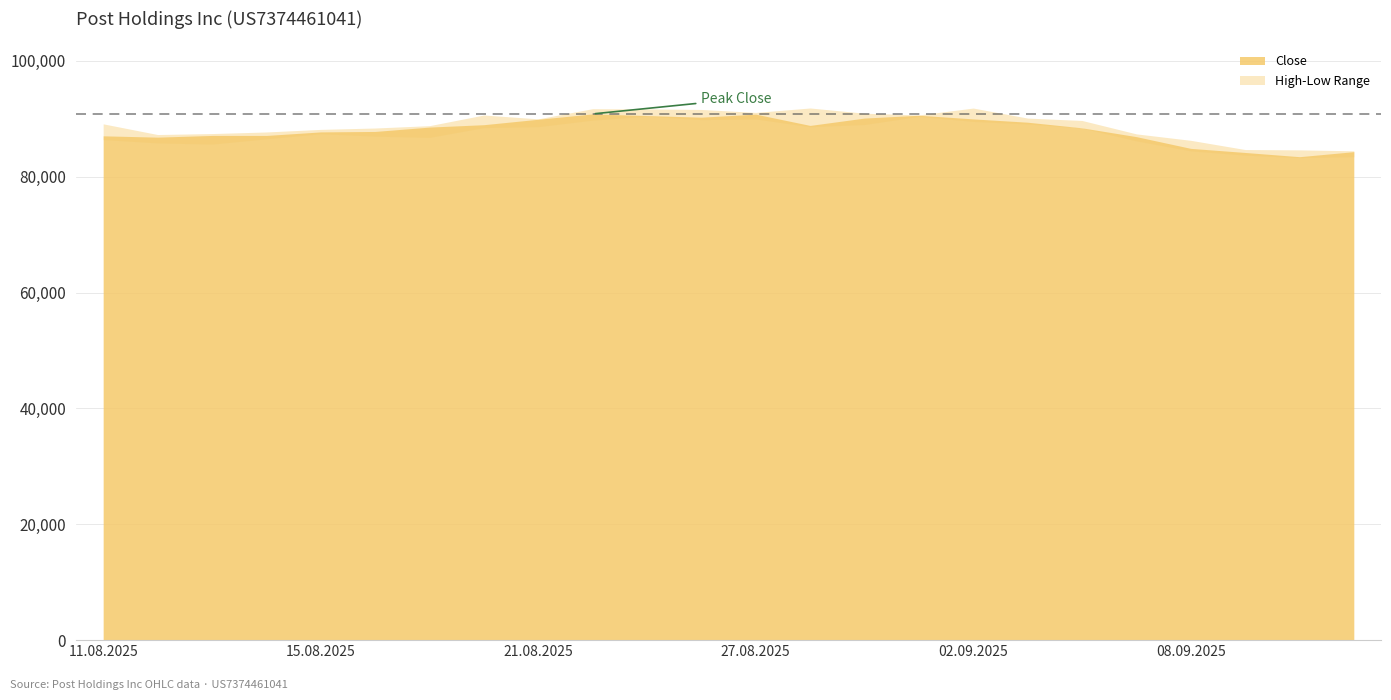

Reading left to right, extract all data points from this chart.

Open: 87119	86691	86229	87520	87716	87053	86975	88794	89168	89824	91488	90591	90458	90864	89236	90404	90675	89762	89299	86845	86239	84227	84482	83723
High: 89120	87276	87443	87716	88163	88401	88807	90644	89984	91737	91693	91605	91091	91857	90957	90655	91846	90115	89704	87389	86276	84687	84627	84467
Low: 86405	85828	85625	86532	87423	86991	86778	88472	88633	89759	90450	89850	89959	88624	89003	90404	89537	89101	88399	86181	84460	83721	83299	83447
Close: 87053	86823	87118	87117	87728	87807	88560	88975	89912	90832	90552	90272	90795	88849	90118	90605	89974	89402	88434	86912	84887	84180	83451	84318